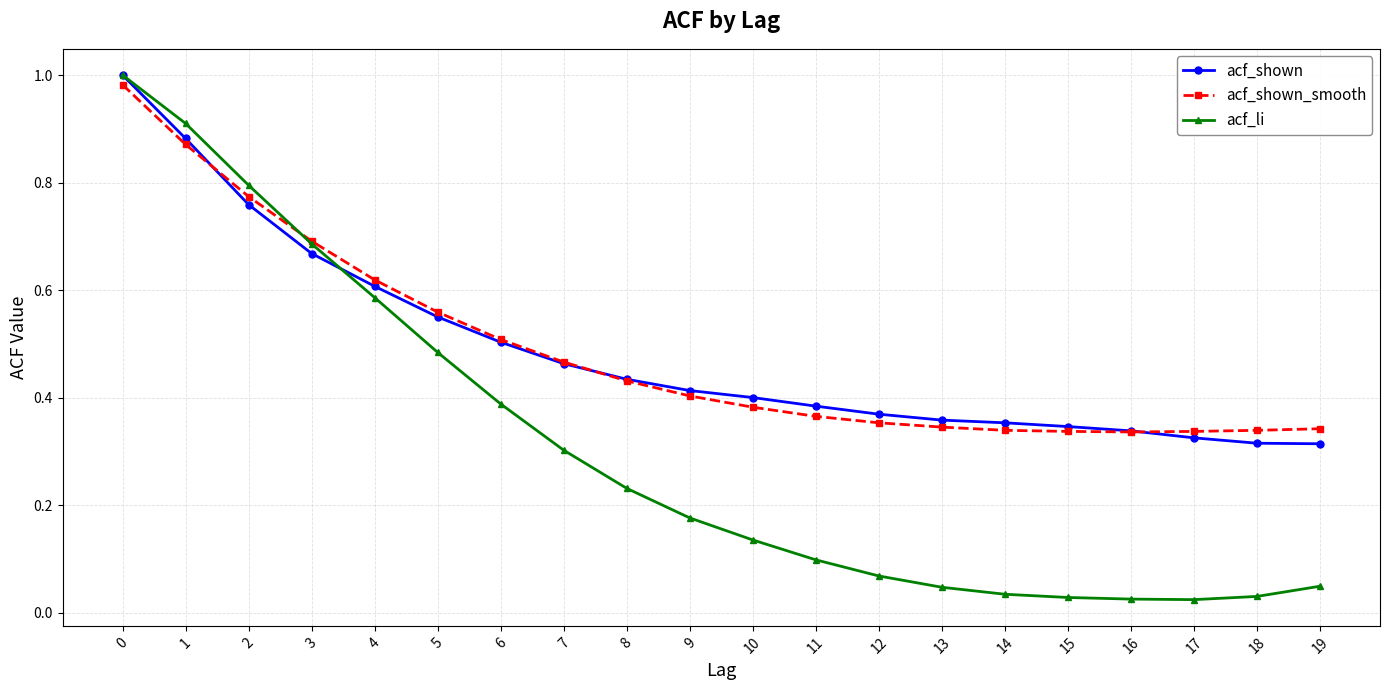

Is it true that acf_shown_smooth equals 0.5 at 6?

True